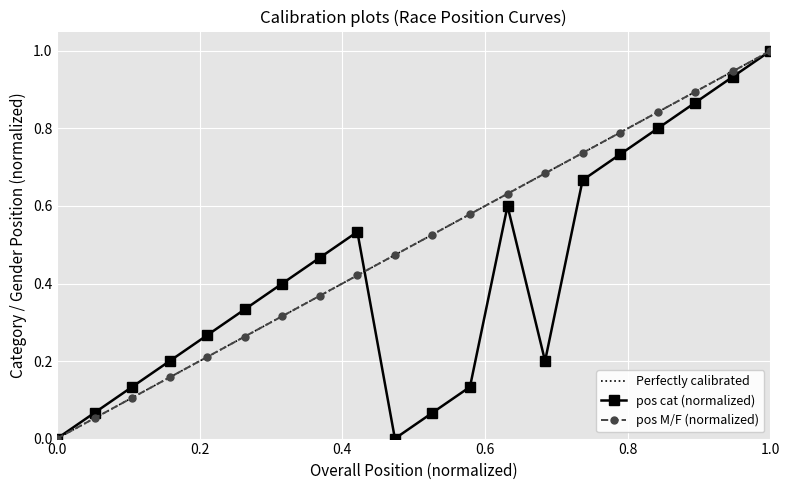

What is the value of the pos cat point at the 2nd from the left?

0.1